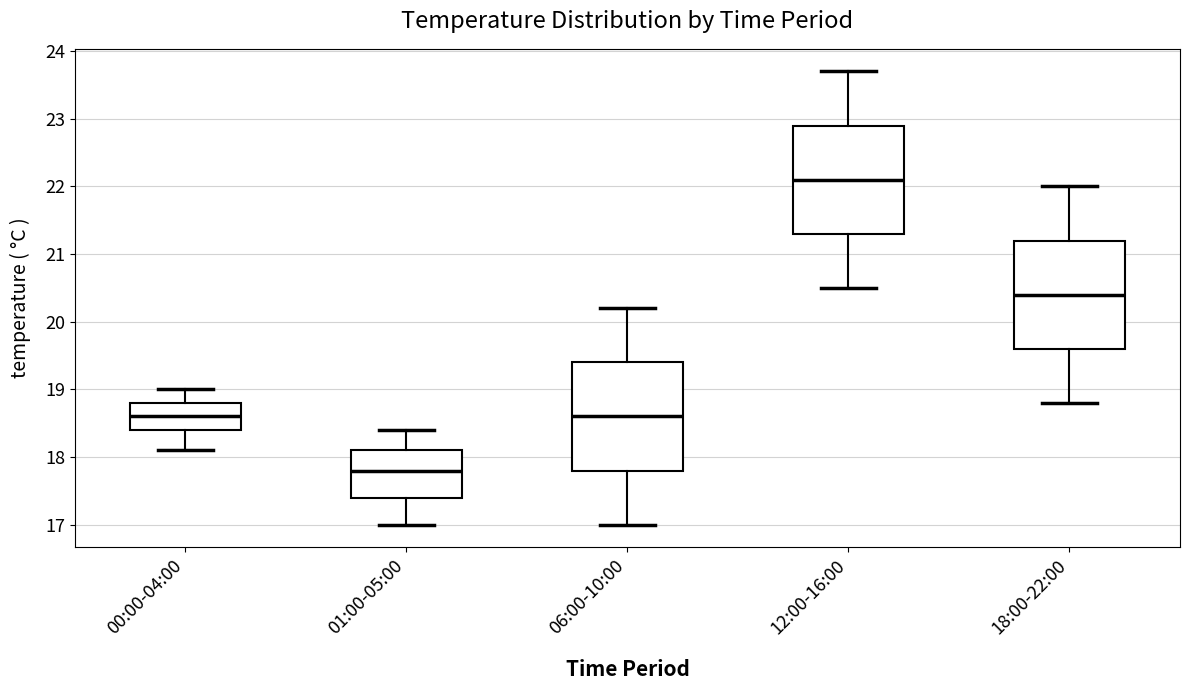

Reading left to right, read every box against the y-axis: the position of its median line, the range the box covers, and the ends of its whiskers. The values are not printed on the chart, so give them approximately, as read against the axis.

00:00-04:00: median 18.6, box 18.4 to 18.8, whiskers 18.1 to 19.0
01:00-05:00: median 17.8, box 17.4 to 18.1, whiskers 17.0 to 18.4
06:00-10:00: median 18.6, box 17.8 to 19.4, whiskers 17.0 to 20.2
12:00-16:00: median 22.1, box 21.3 to 22.9, whiskers 20.5 to 23.7
18:00-22:00: median 20.4, box 19.6 to 21.2, whiskers 18.8 to 22.0